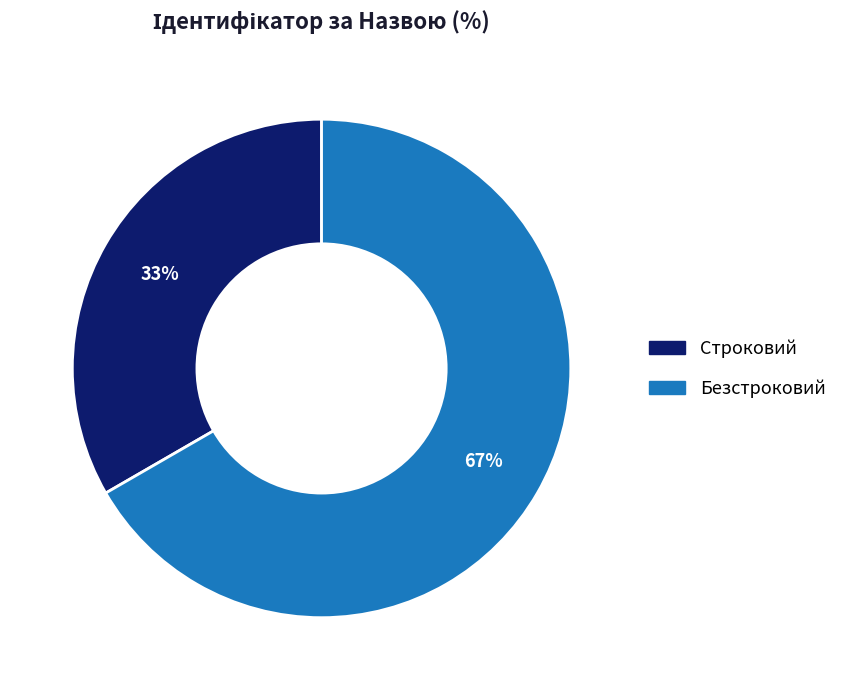

Is it true that Безстроковий is 52% of the pie?

False